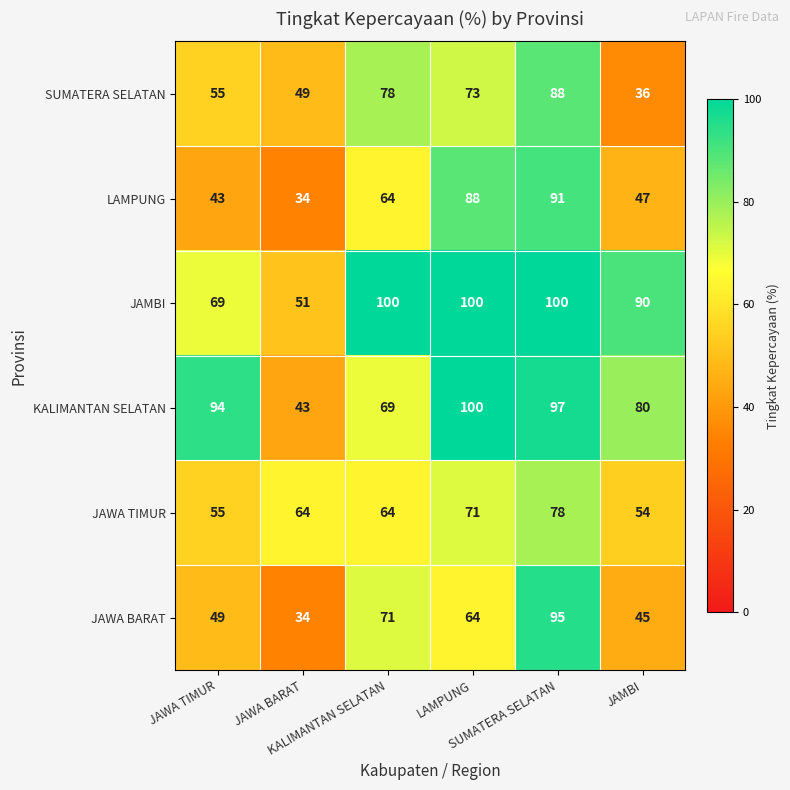

What is the smallest value displayed?

34